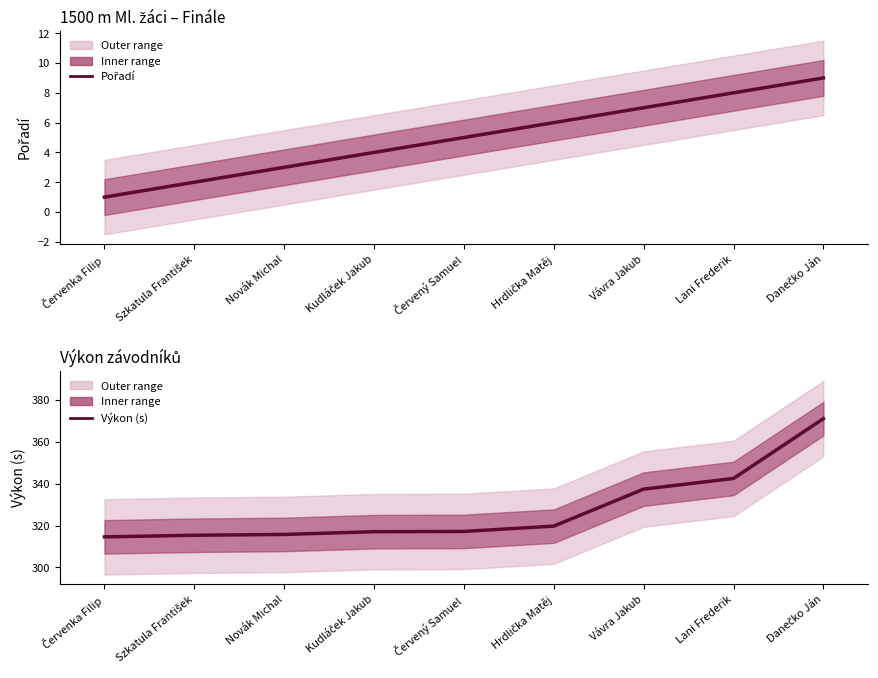

True or false: Výkon (s) and Pořadí cross at least once.

False